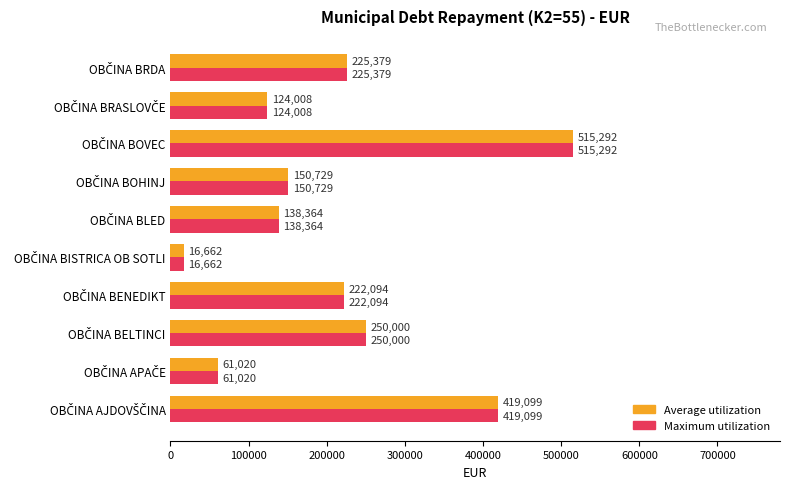

What is the difference between the maximum and minimum values in the Average utilization series?

498630.0